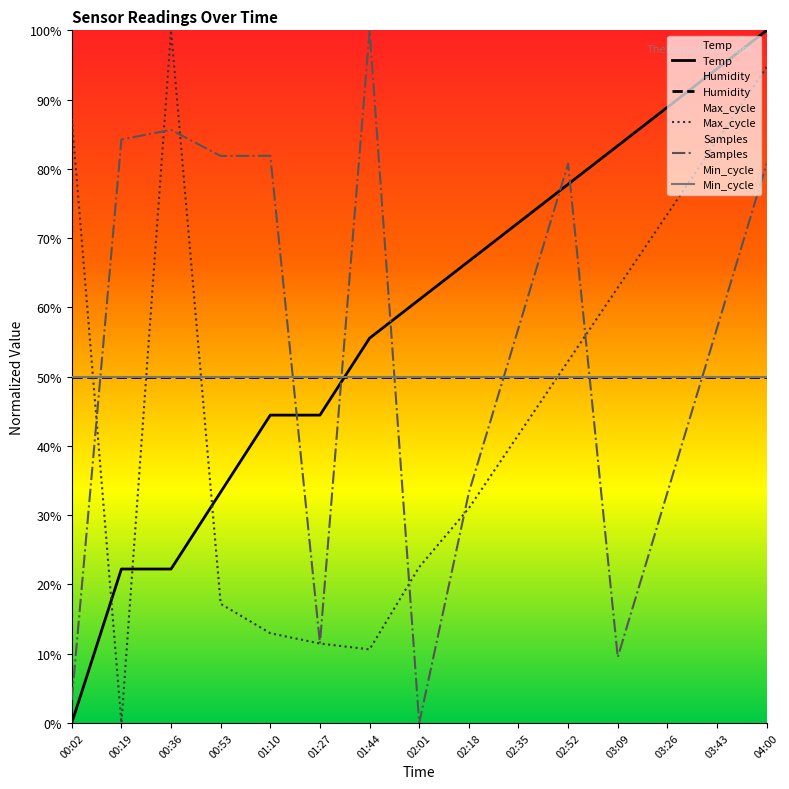

What is the difference between the maximum and minimum values in the Max_cycle series?

100.0